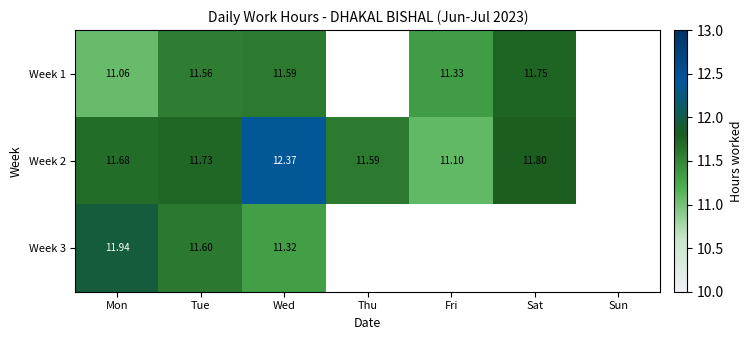

Is the value of Week 3 at Wed greater than the value of Week 1 at Tue?

No